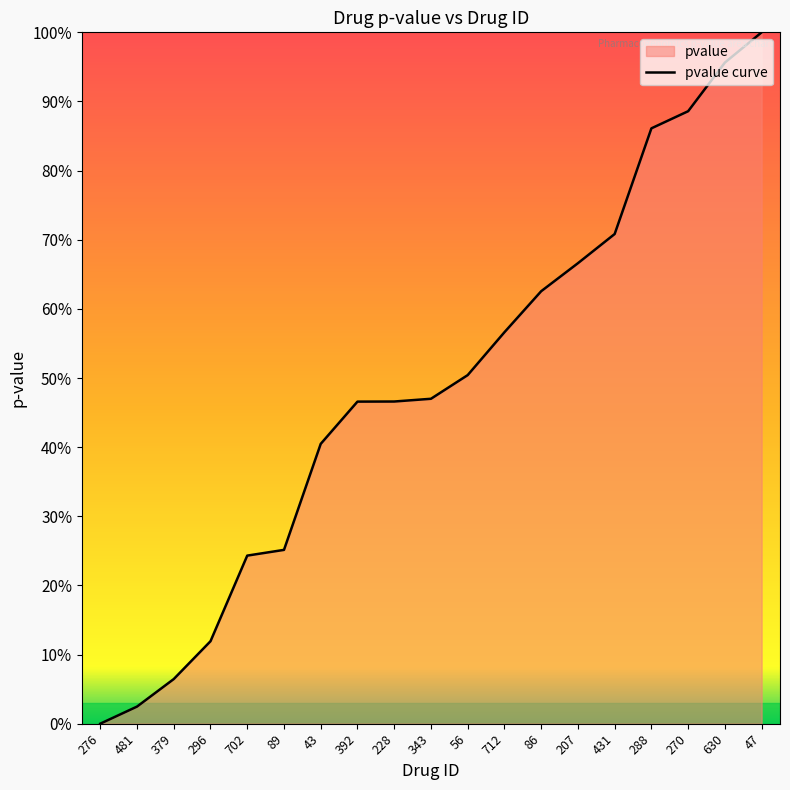

True or false: there are more than 1 points higher than both neighbors.

False